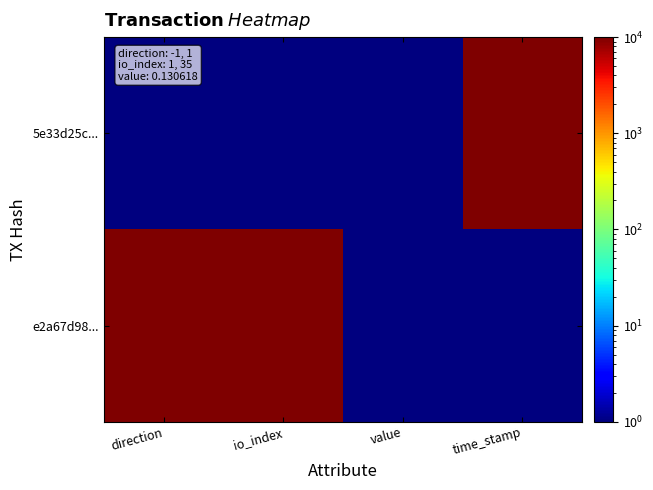

At how many categories does at least one series exceed 6090?

3